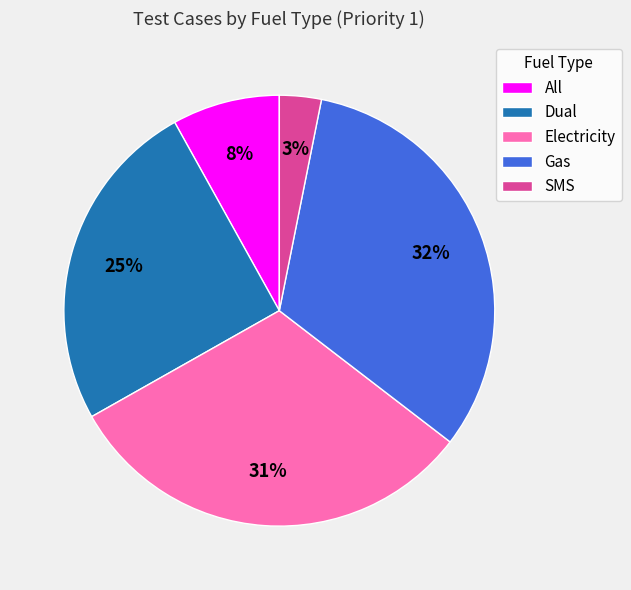

To the nearest percent, what portion does SMS represent?

3%